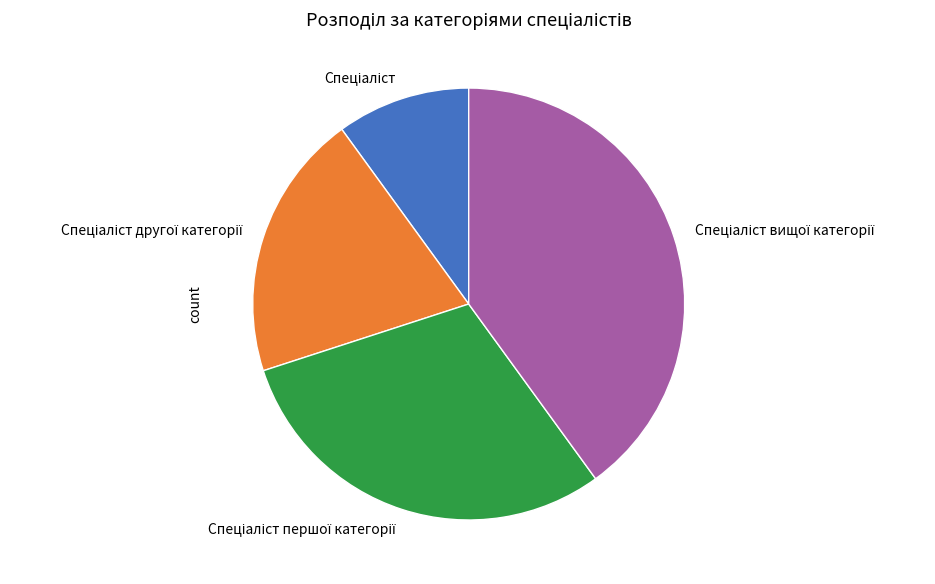

Is there a majority slice in this chart?

No